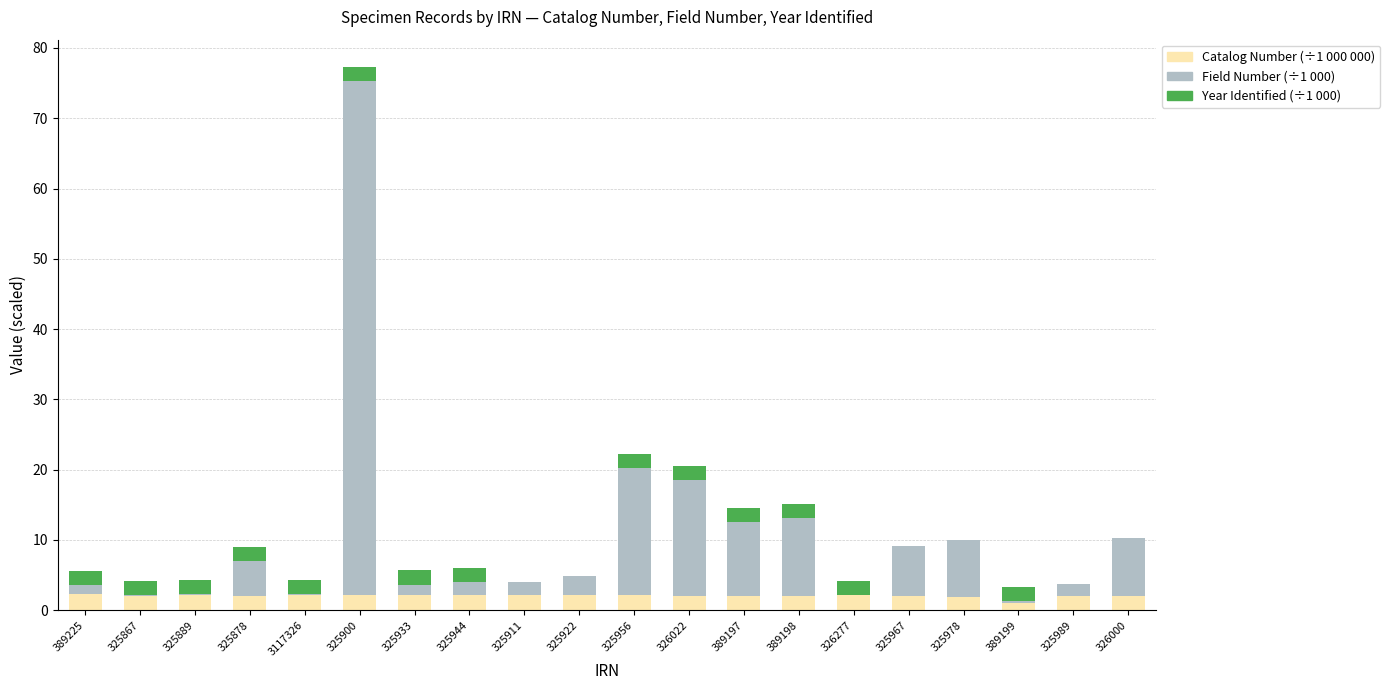

How many distinct data groups are displayed?

3